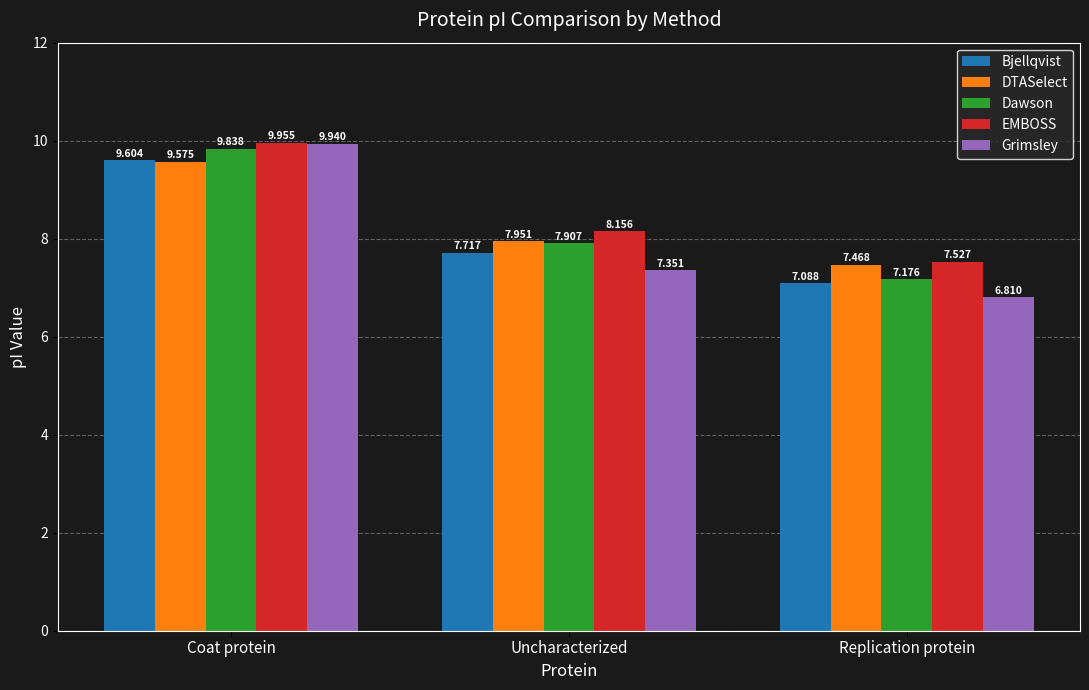

At which label does Dawson reach its peak?

Coat protein